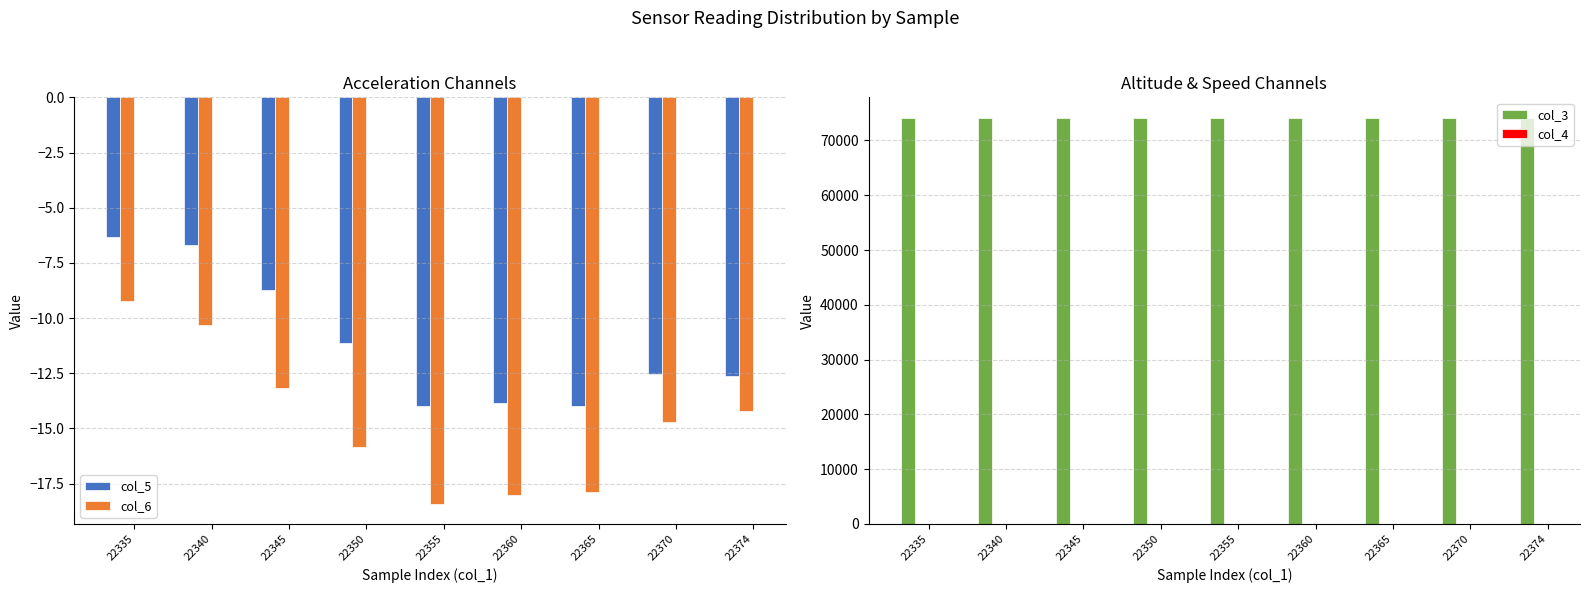

Which category has the highest value in the col_6 series?

22335